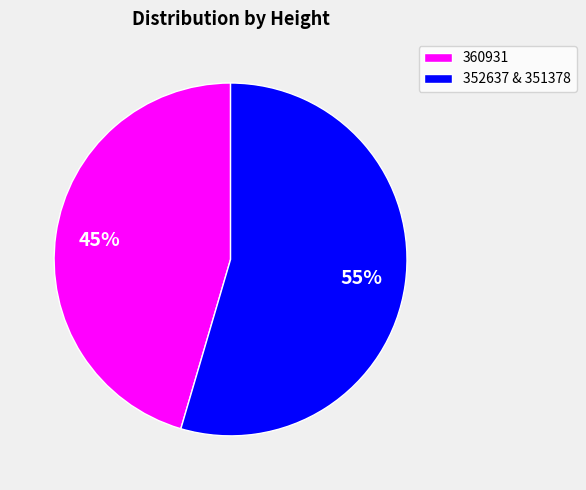

Which category has the smallest portion of the pie?

360931